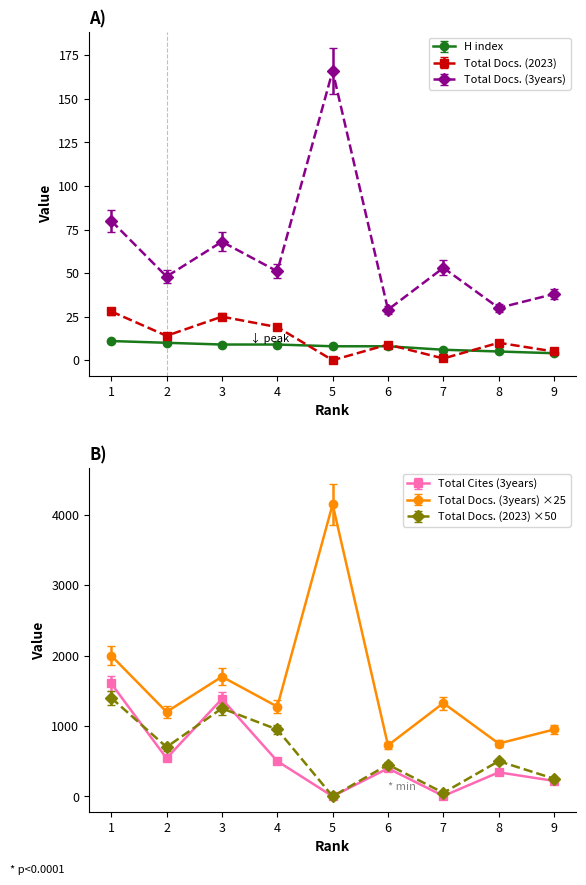

What is the average value of the Total Docs. (2023) series?

12